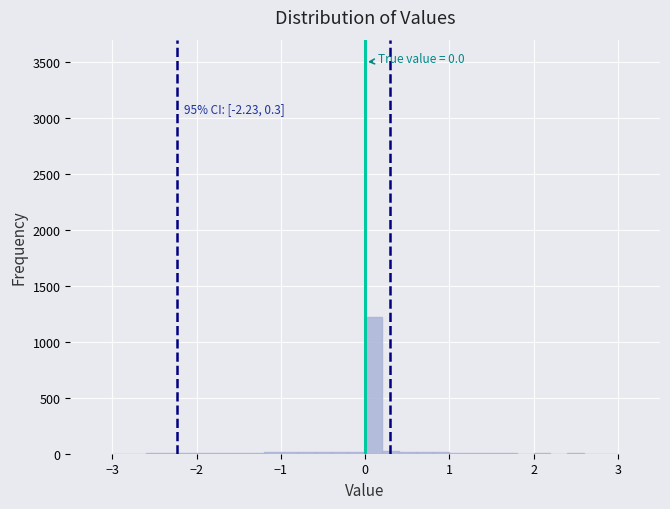

Read against the x-axis, roughly where is the centre of the tallest bar?

0.1